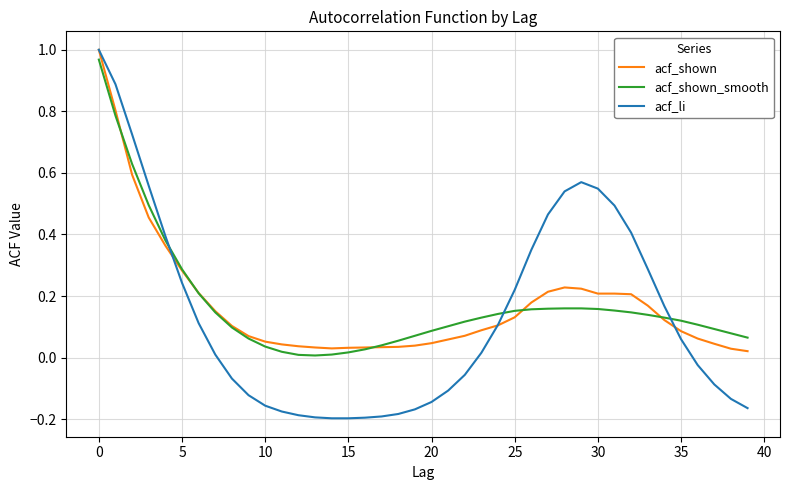

Which series has the largest range (max minus min)?

acf_li